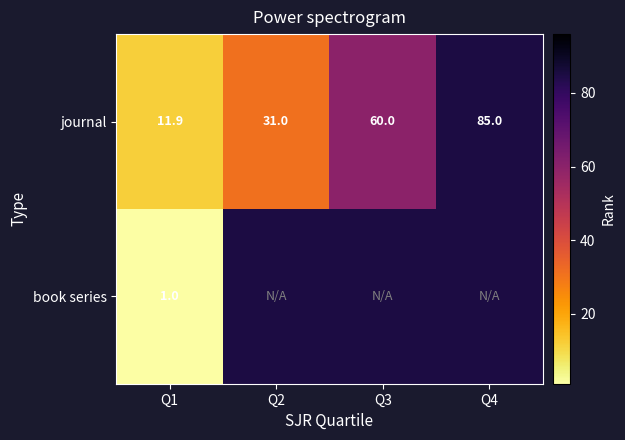

Between Q1 and Q4, which is larger?

Q4